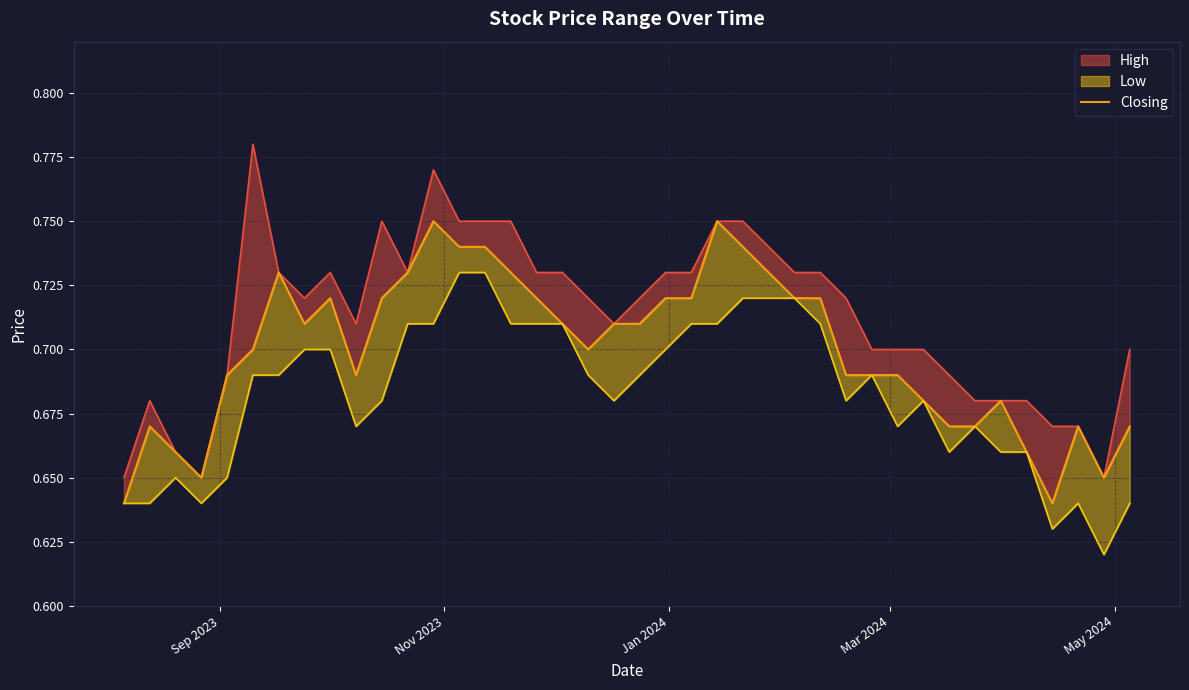

True or false: High_line and Low_line intersect in this chart.

False